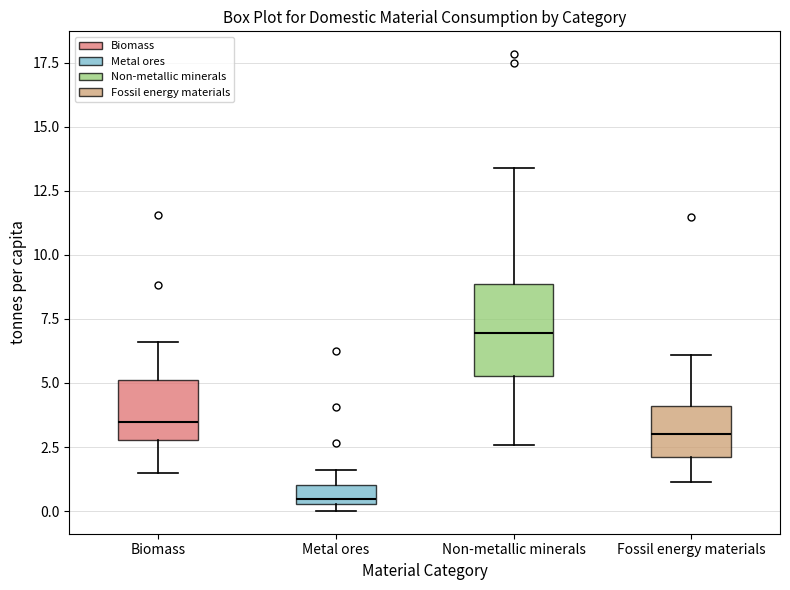

Which box has the highest median line?

Non-metallic minerals